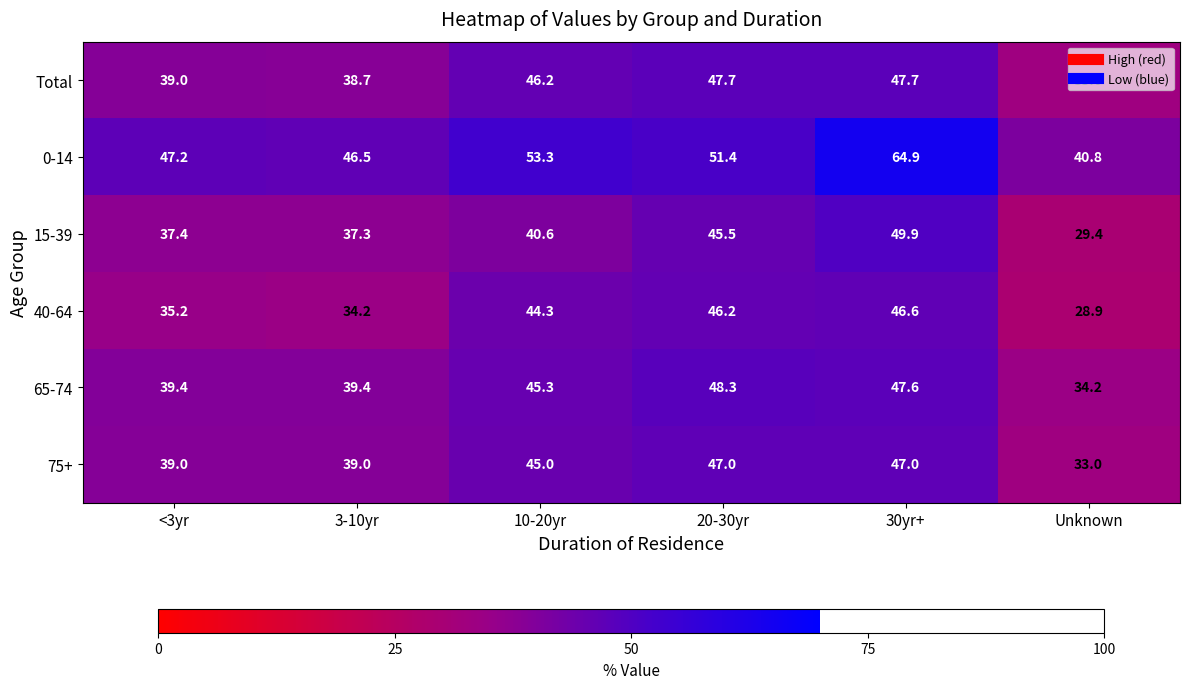

Is the value of 65-74 at 20-30yr greater than the value of 75+ at 3-10yr?

Yes